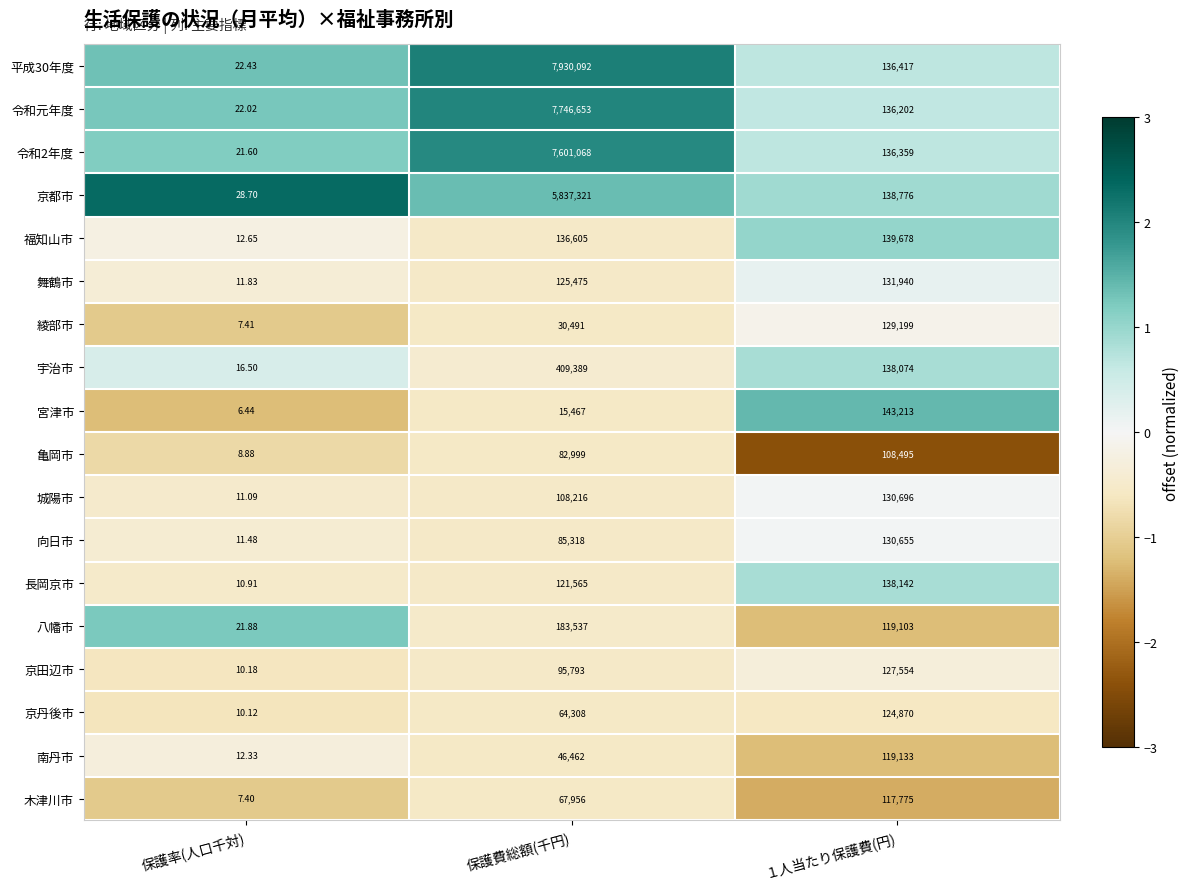

Is the value of 宮津市 at １人当たり保護費(円) greater than the value of 綾部市 at １人当たり保護費(円)?

Yes